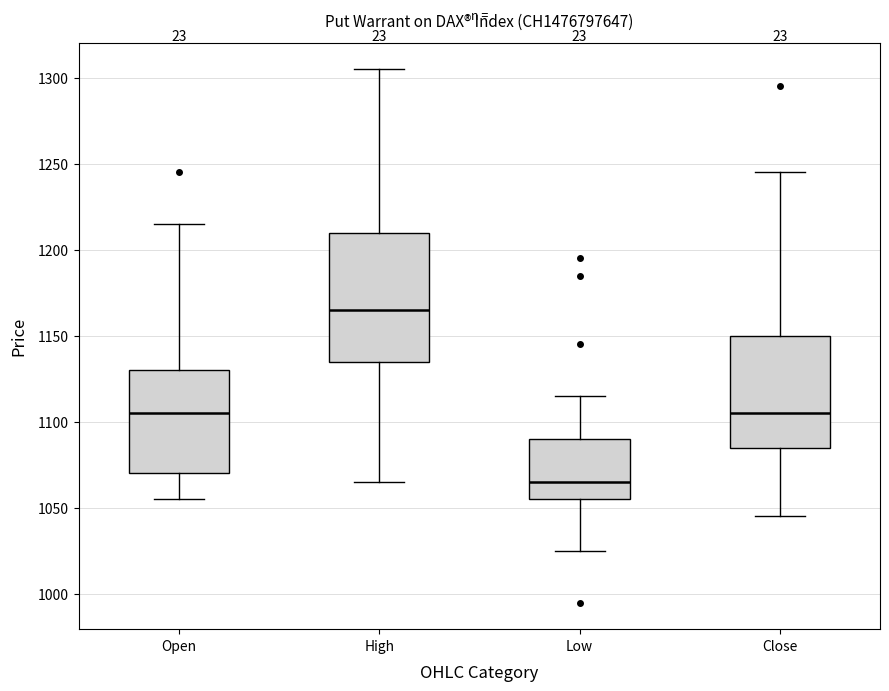

Which box is the tallest, from its lower edge to its upper edge?

High